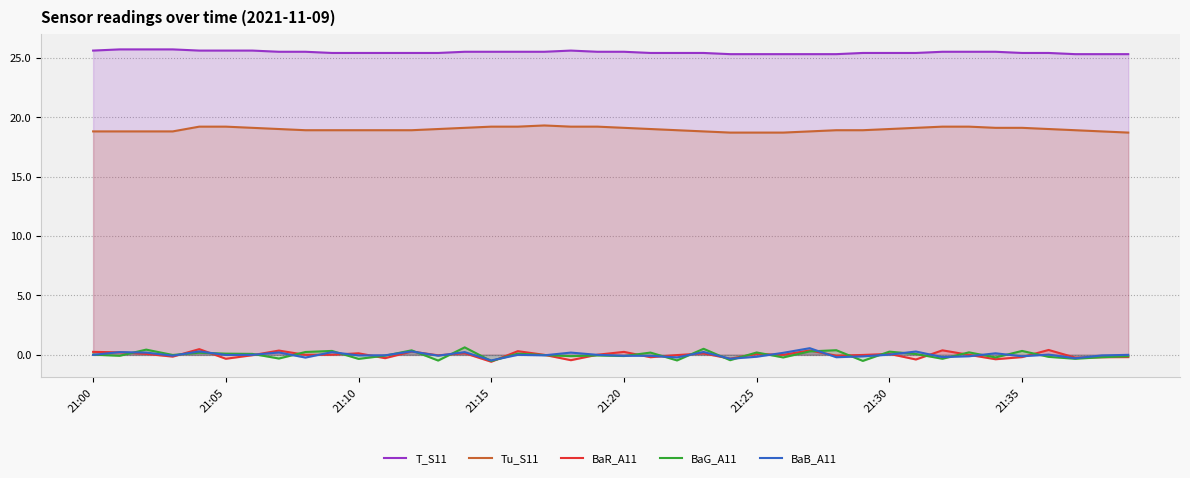

What is the value of the Tu_S11 point at the 6th from the left?

19.2